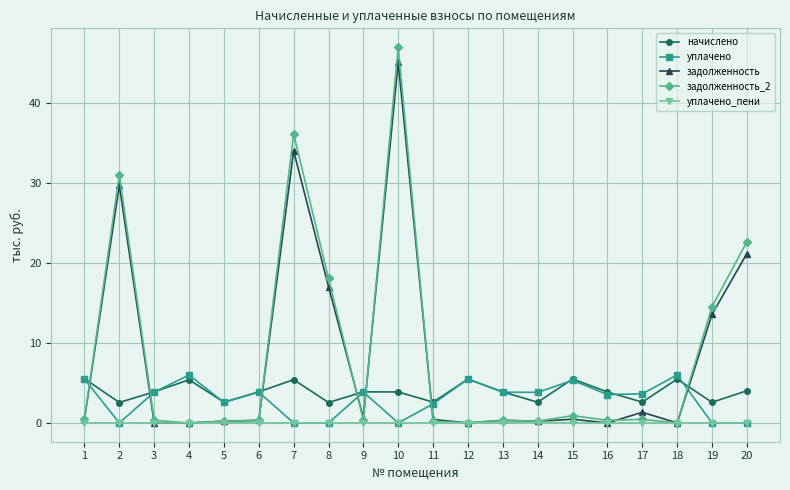

At which category is the sum across all series the highest?

10